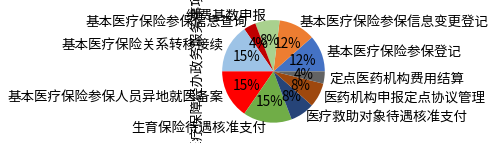

Do 缴费基数申报 and 定点医药机构费用结算 together represent more than half of the pie?

No